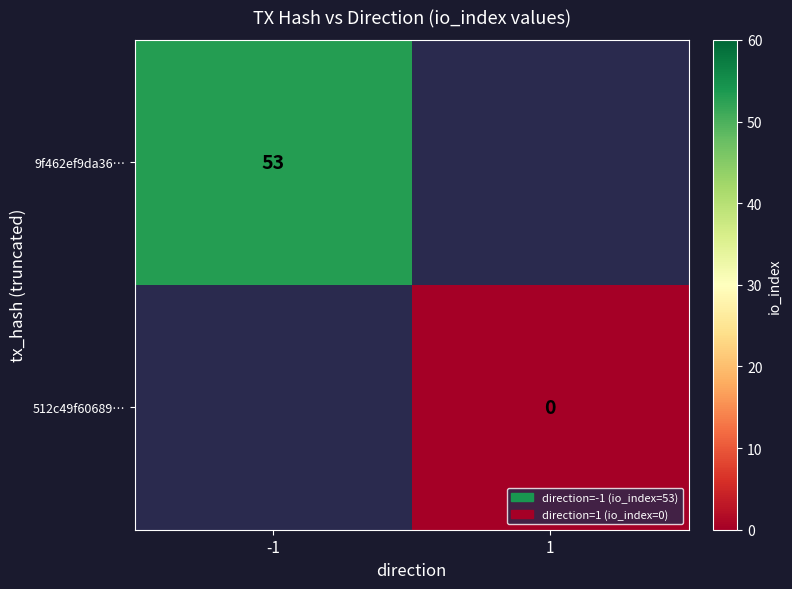

Is the value of 512c49f60689… at 1 greater than the value of 9f462ef9da36… at -1?

No